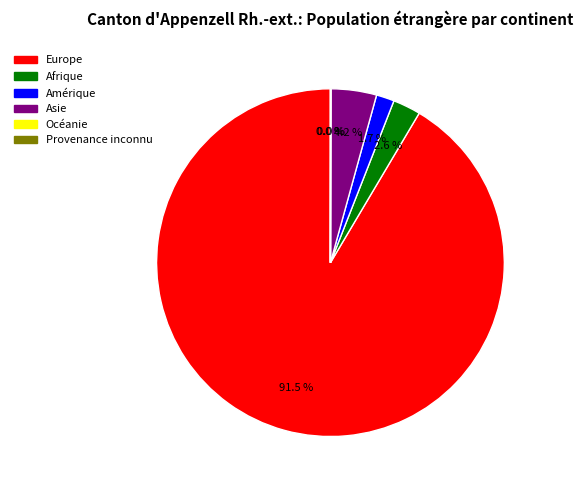

Which category accounts for the majority?

Europe